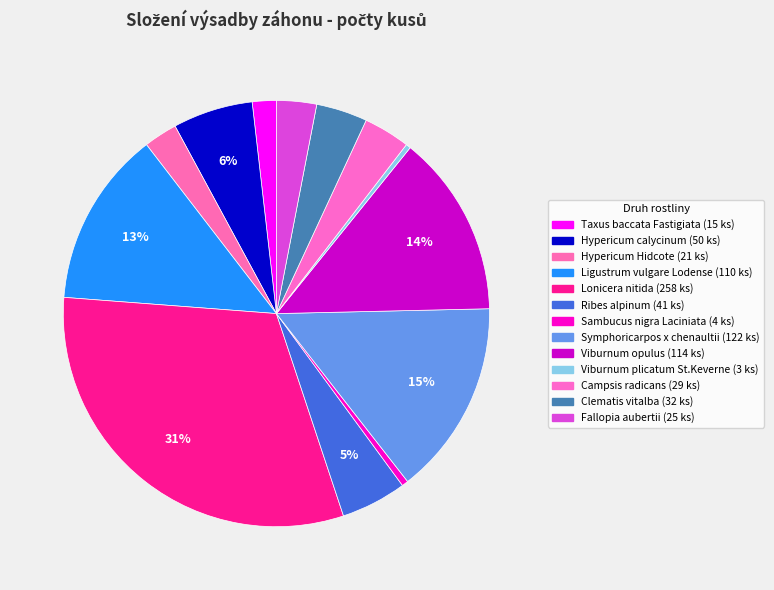

How many segments does this pie chart have?

13